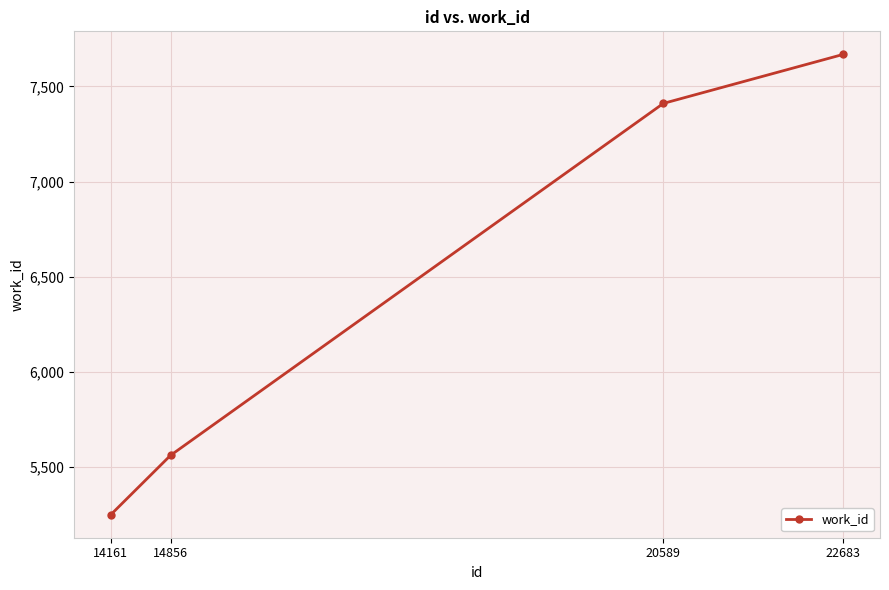

Does the chart have visible grid lines?

Yes